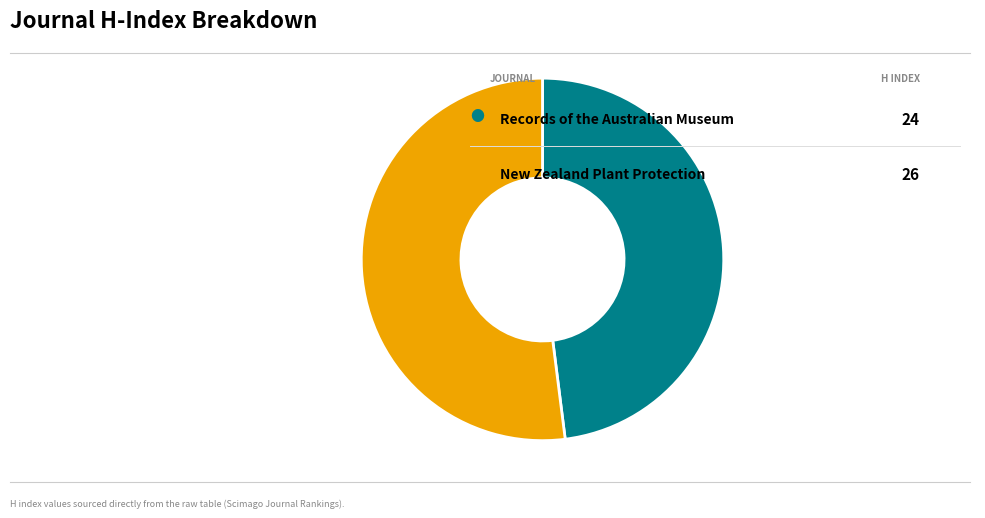

How many slices are in this pie chart?

2